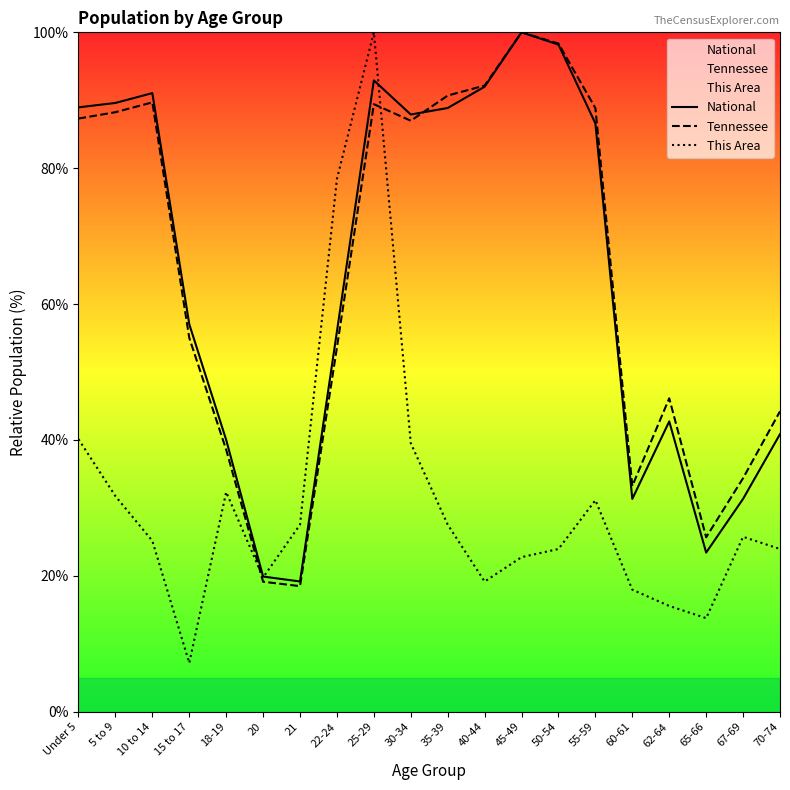

What is the spread (max minus min) of values at 70-74?

20.3